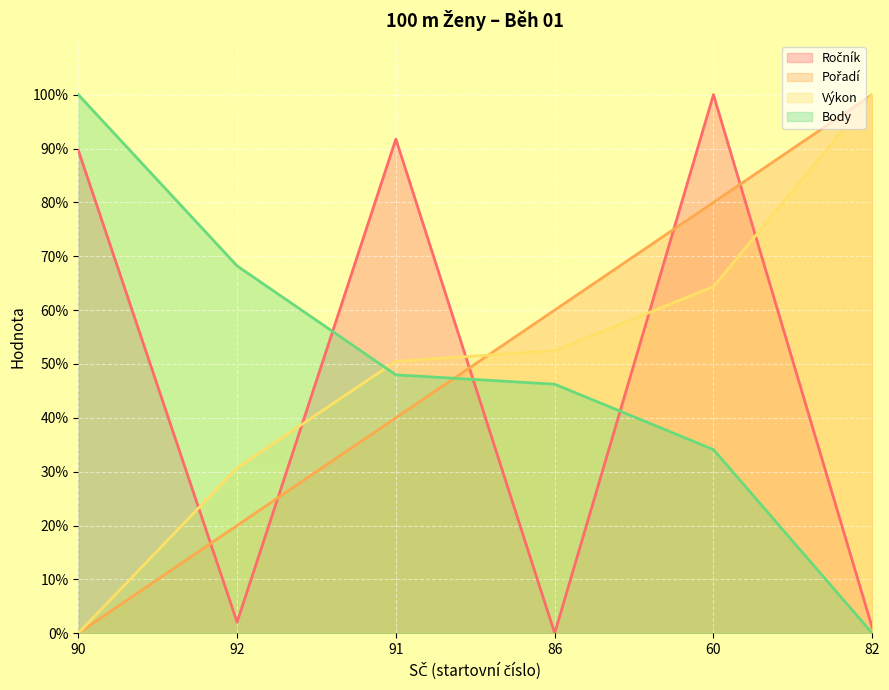

What are all the series names shown in the legend?

Ročník, Pořadí, Výkon, Body